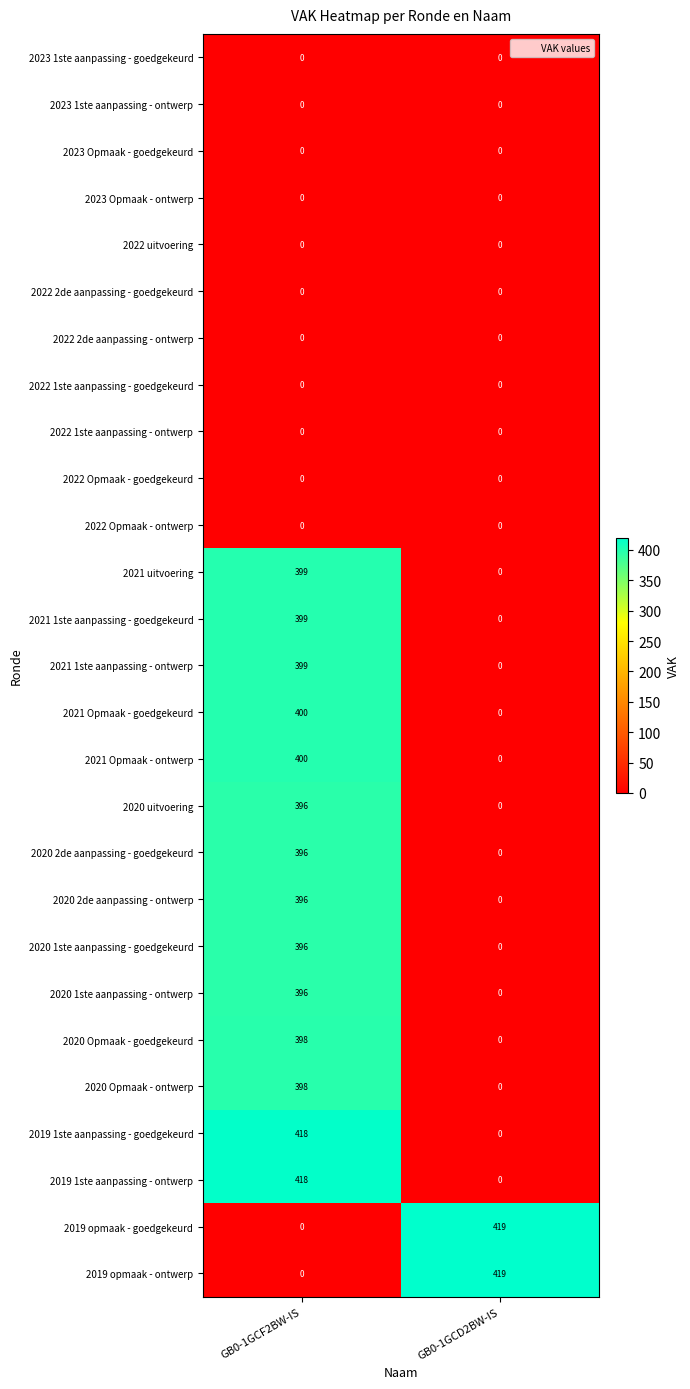

Which label corresponds to the largest value in the chart?

GB0-1GCD2BW-IS